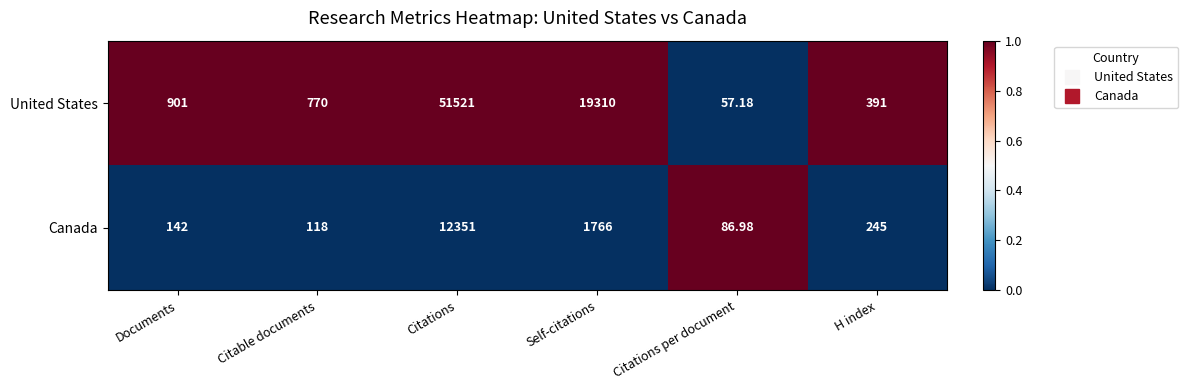

Which series has the largest range (max minus min)?

United States